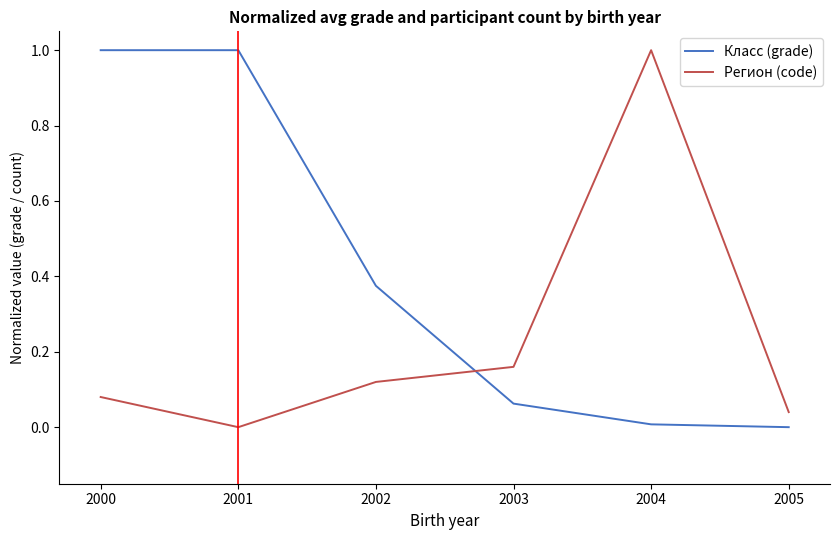

At 2000, list the series in order from smallest to largest.

Регион (code), Класс (grade)